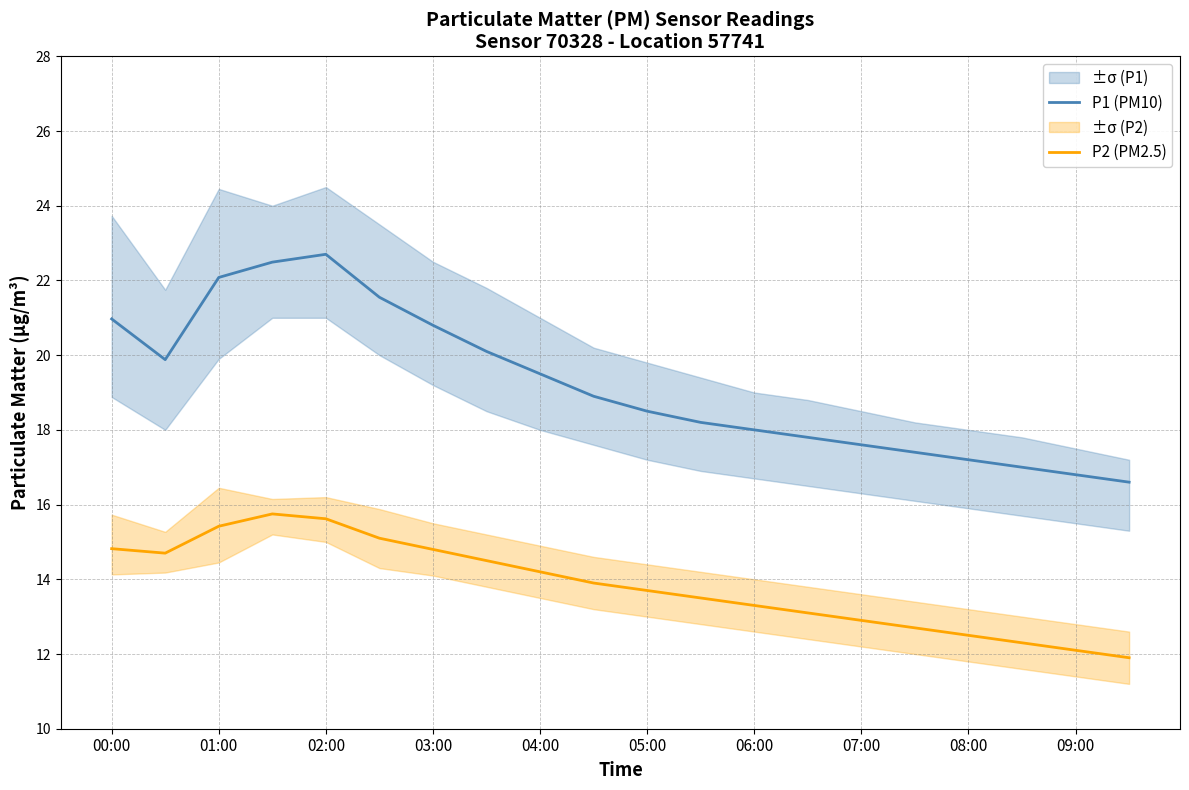

What value does the P1 (PM10) series have at 08:00?

17.2